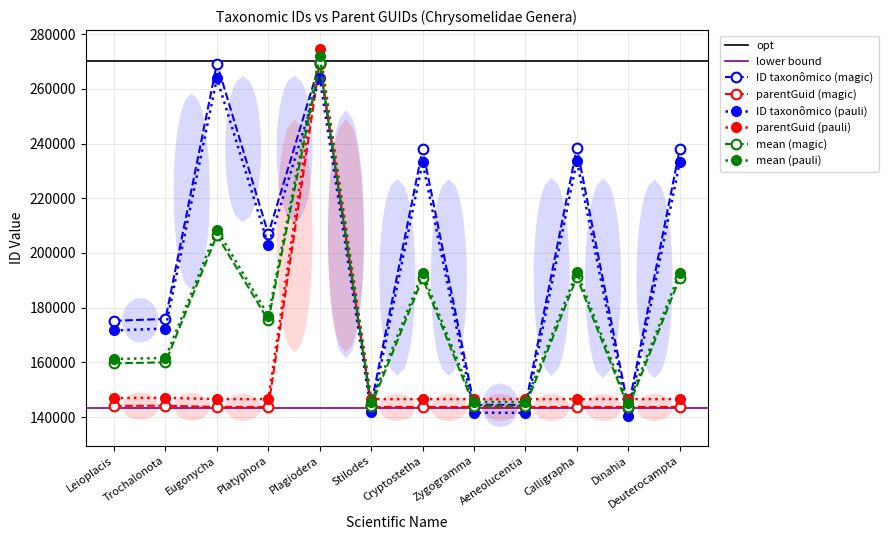

What position from the left is Calligrapha?

10